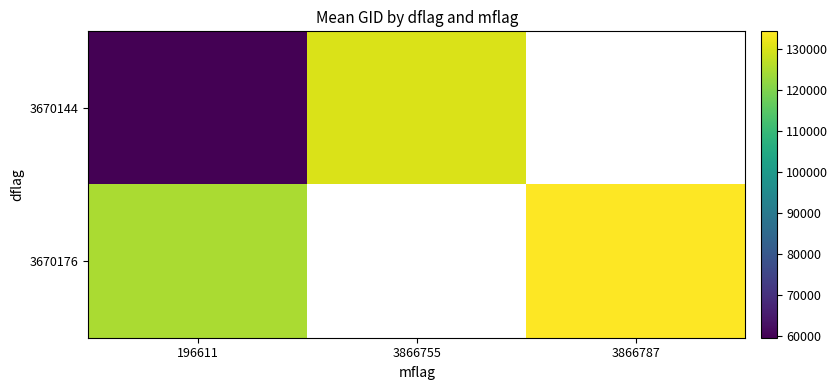

Rank the series by their maximum value, from lowest to highest.

3670144, 3670176